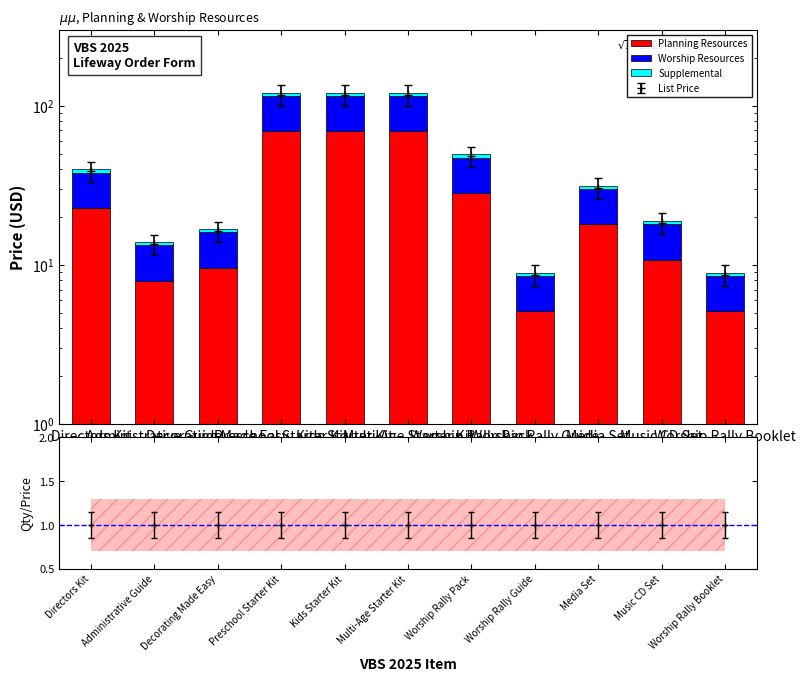

Which label corresponds to the largest value in the chart?

Preschool Starter Kit